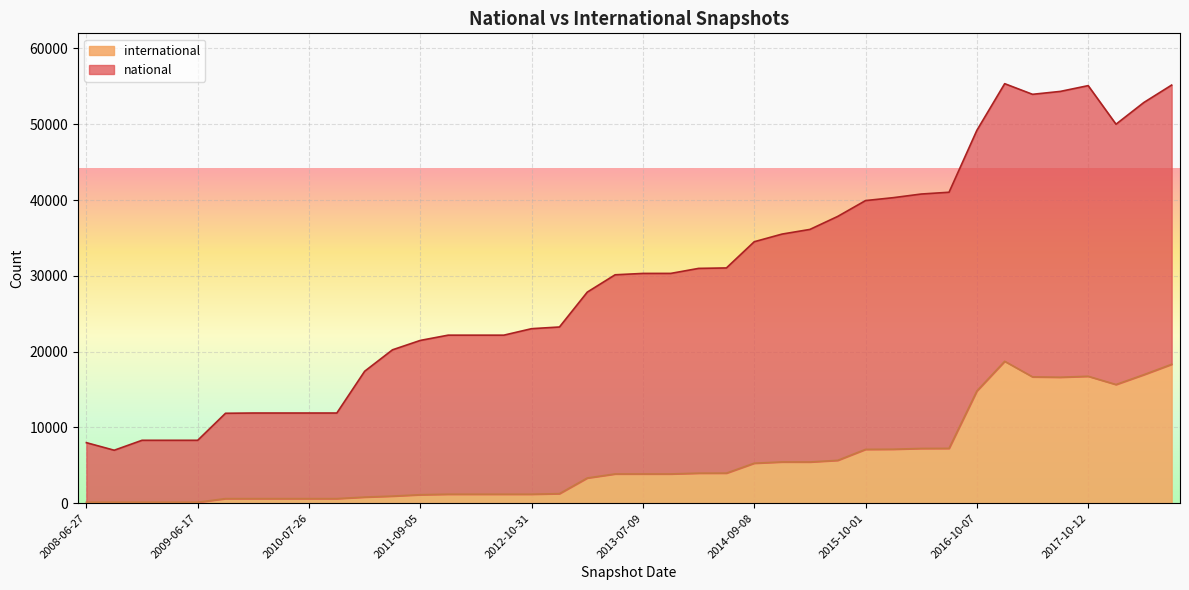

The value at 2015-10-01 is 7110. True or false?

True